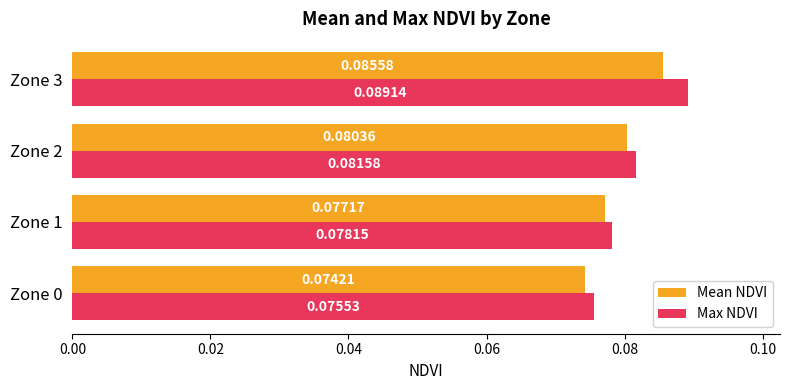

Rank the series by their maximum value, from highest to lowest.

Max NDVI, Mean NDVI